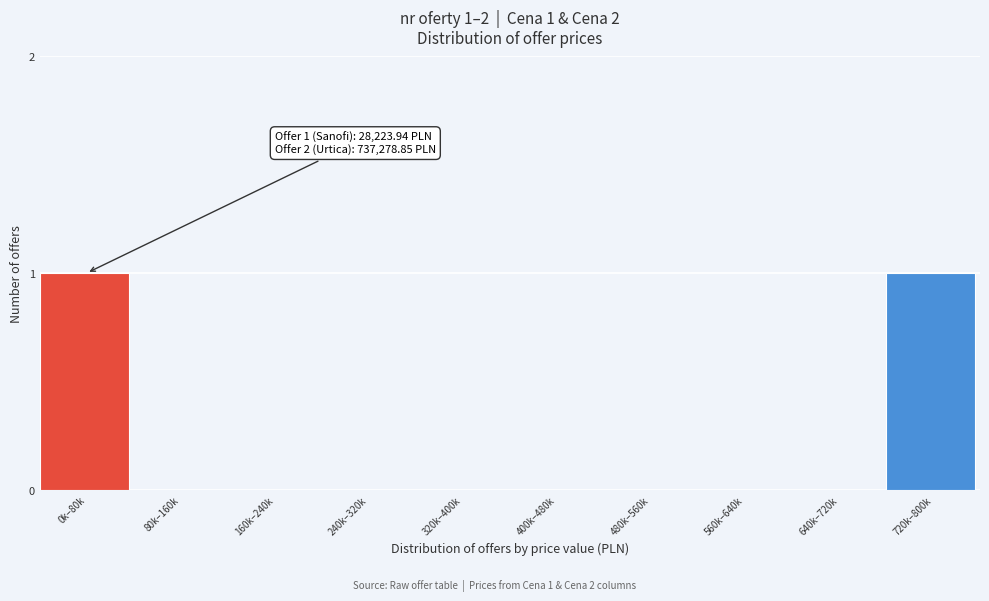

Reading right to left, extract all data points from this chart.

720k–800k=1	640k–720k=0	560k–640k=0	480k–560k=0	400k–480k=0	320k–400k=0	240k–320k=0	160k–240k=0	80k–160k=0	0k–80k=1